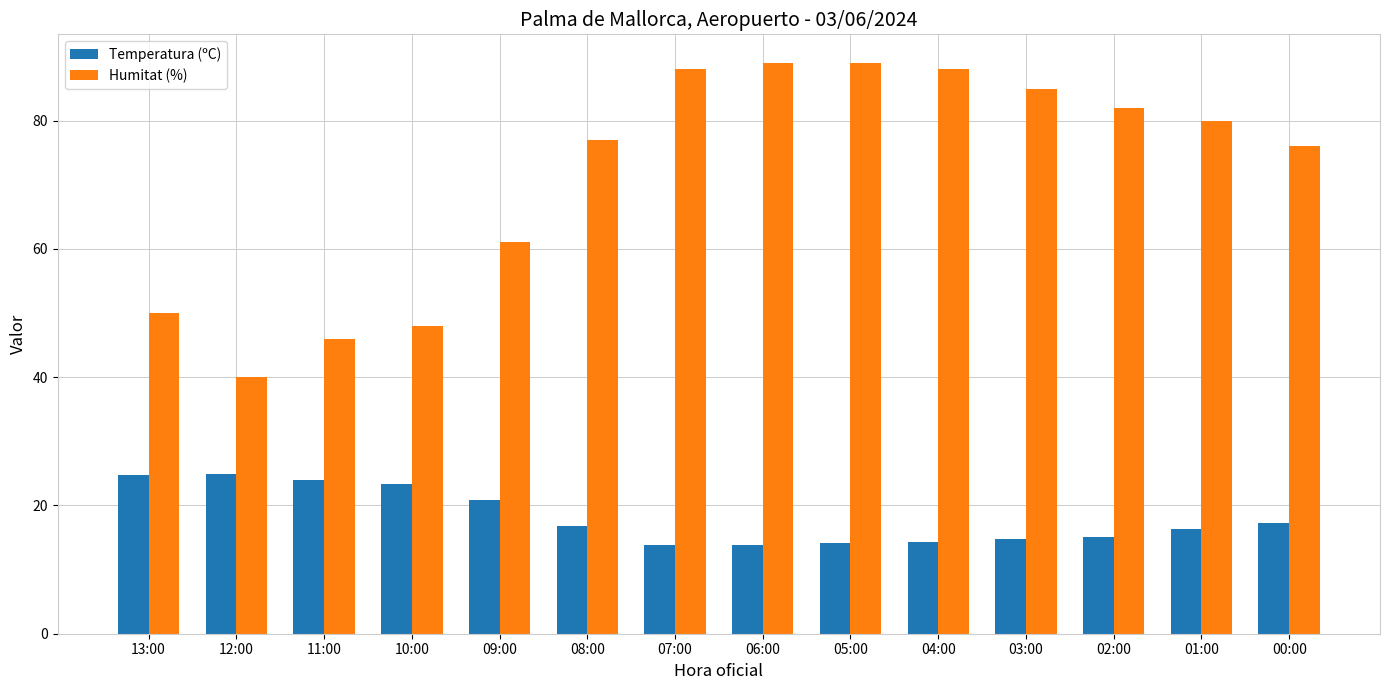

Which series has the widest spread of values?

Humitat (%)